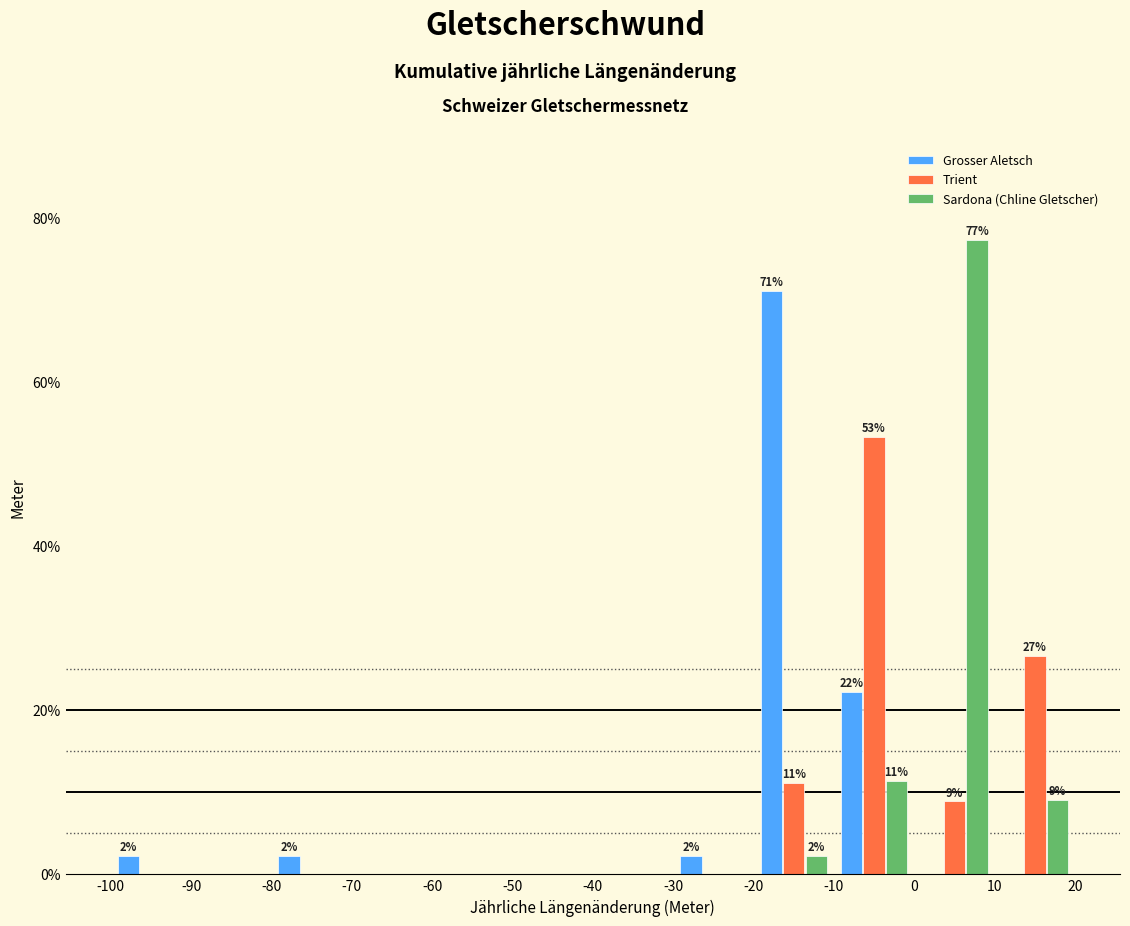

In the Grosser Aletsch series, which range on the x-axis has the tallest bar?

-20 to -10